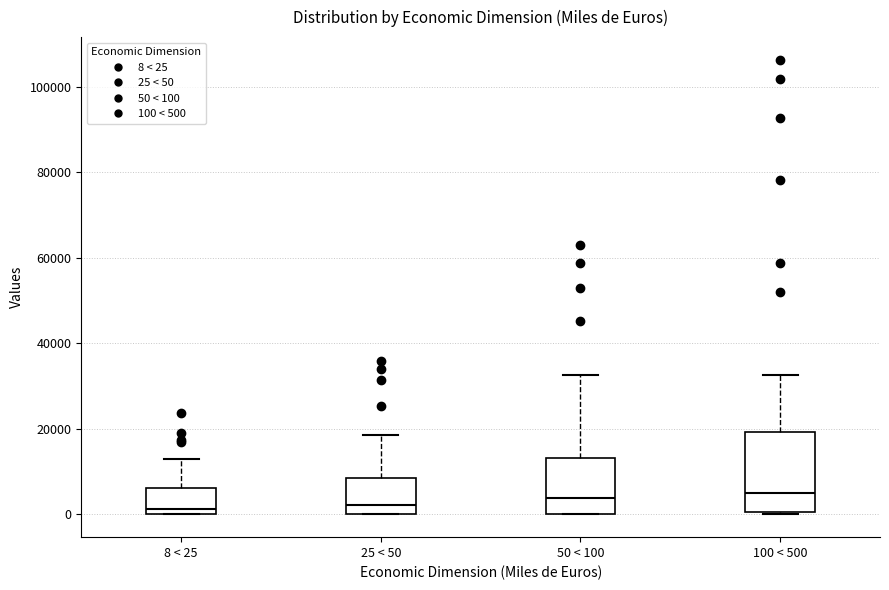

Where does the upper whisker of the box for 50 < 100 end on the y-axis? The values are not printed on the chart, so give them approximately, as read against the axis.

32000